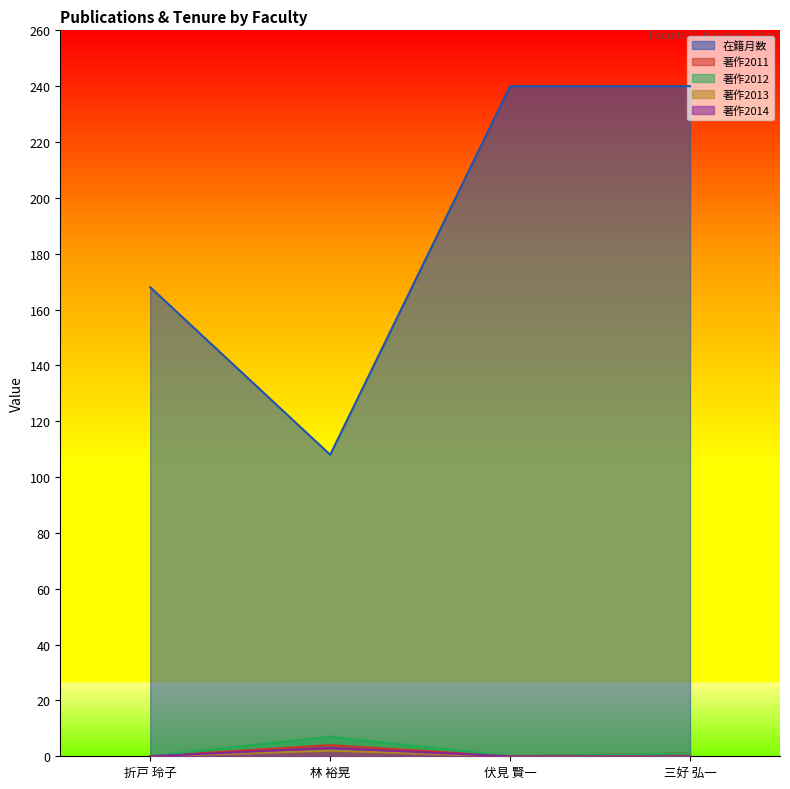

What is the sum of the 著作2011 values at 三好 弘一 and 折戸 玲子?

1